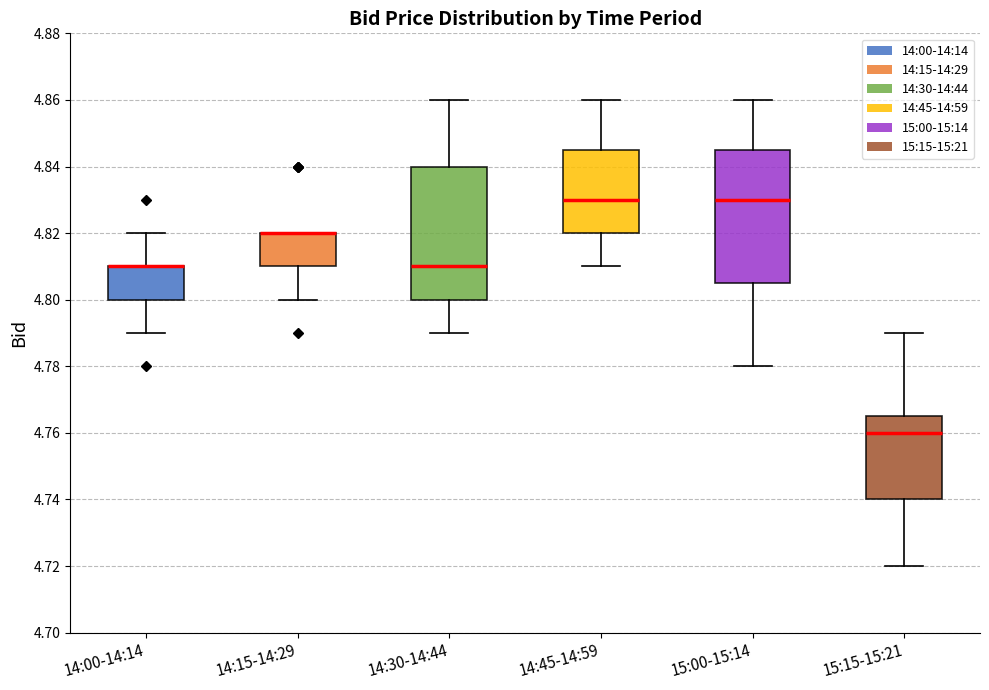

Reading left to right, transcribe this box plot: for each box, give where its median line is, the range the box spans, and where its two whiskers end, as read against the y-axis. The values are not printed on the chart, so give them approximately, as read against the axis.

14:00-14:14: median 4.810 (drawn on the box's upper edge), box 4.800 to 4.810, whiskers 4.790 to 4.820
14:15-14:29: median 4.820 (drawn on the box's upper edge), box 4.810 to 4.820, whiskers 4.800 to 4.820
14:30-14:44: median 4.810, box 4.800 to 4.840, whiskers 4.790 to 4.860
14:45-14:59: median 4.830, box 4.820 to 4.846, whiskers 4.810 to 4.860
15:00-15:14: median 4.830, box 4.806 to 4.846, whiskers 4.780 to 4.860
15:15-15:21: median 4.760, box 4.740 to 4.766, whiskers 4.720 to 4.790